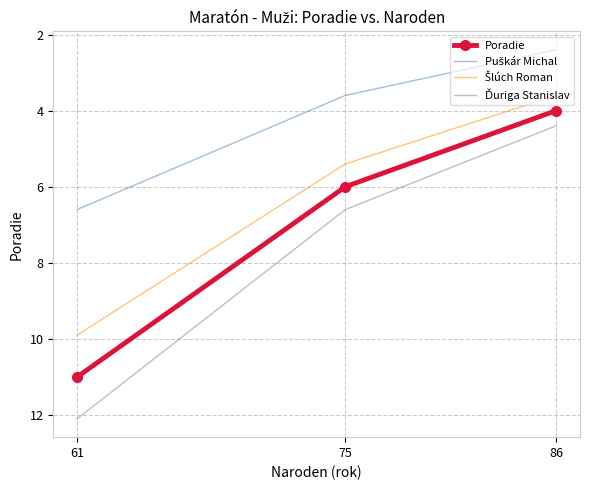

True or false: Poradie has a value of 6.0 at 75.

True